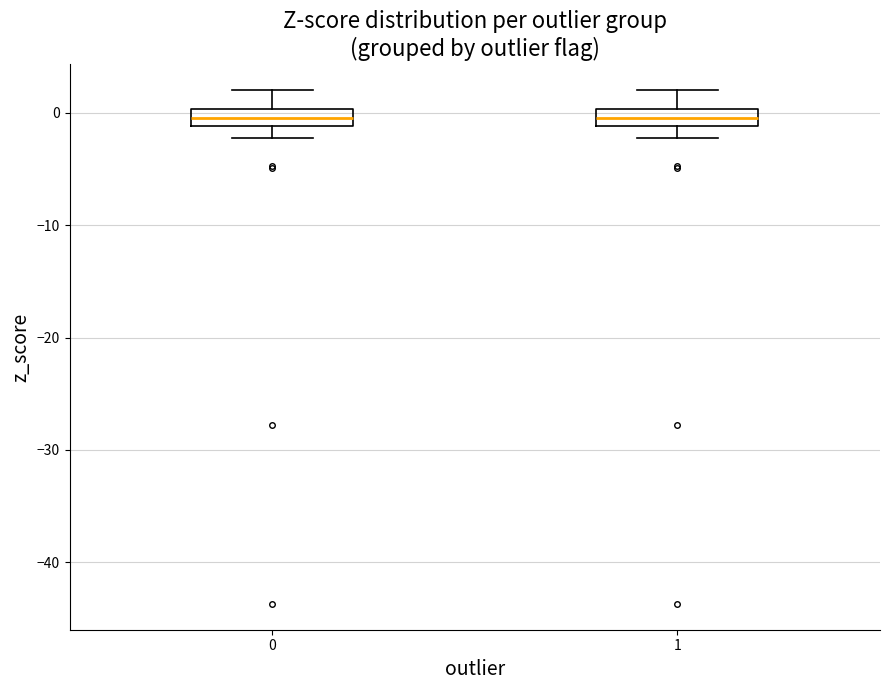

Where does the upper whisker of the box at x = 1 end on the y-axis? The values are not printed on the chart, so give them approximately, as read against the axis.

2